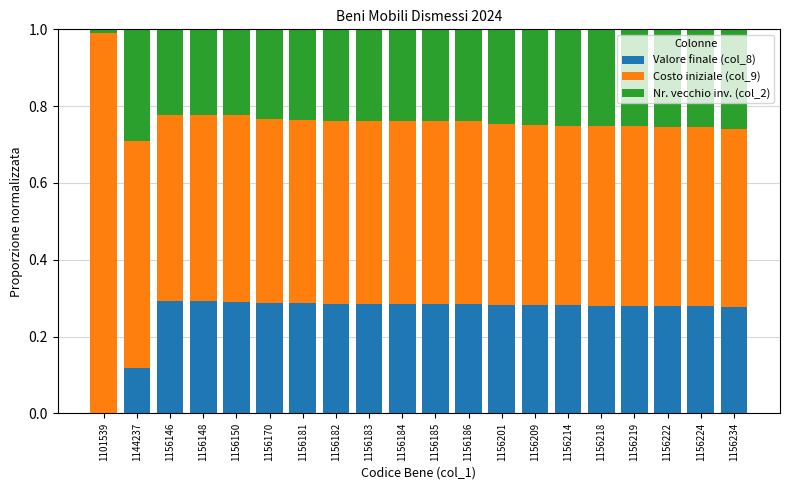

True or false: Valore finale (col_8) has a value of 0.3 at 1156222.

True